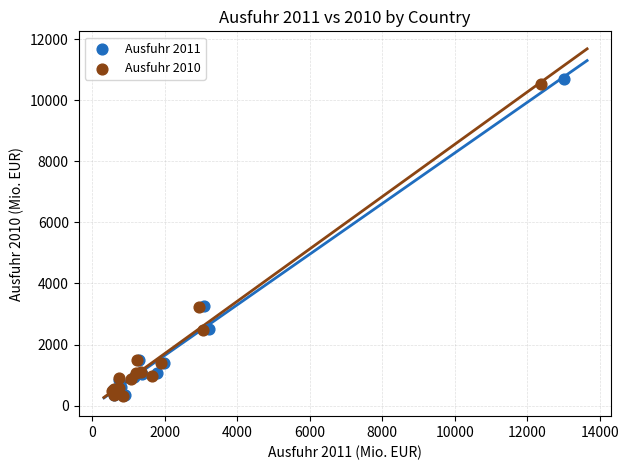

Which series contains the highest Y value?

Ausfuhr 2011